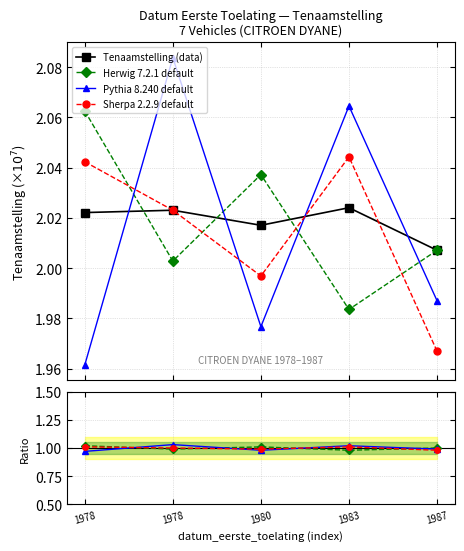

Is it true that Sherpa 2.2.9 default equals 0.3 at 1980?

False